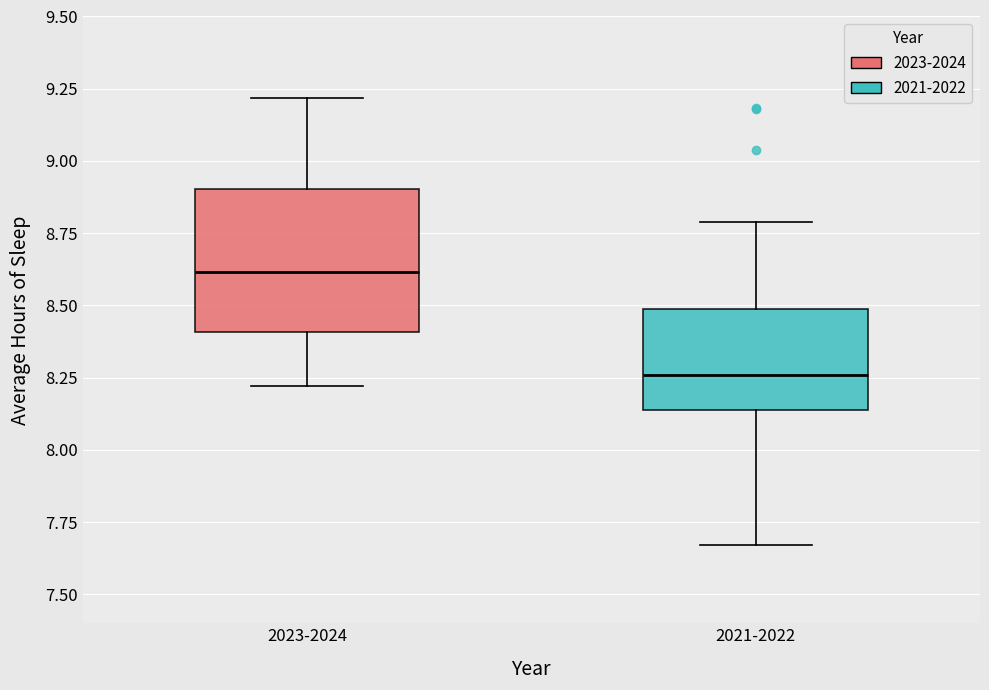

Where is the upper edge of the box for 2023-2024 on the y-axis? The values are not printed on the chart, so give them approximately, as read against the axis.

8.90